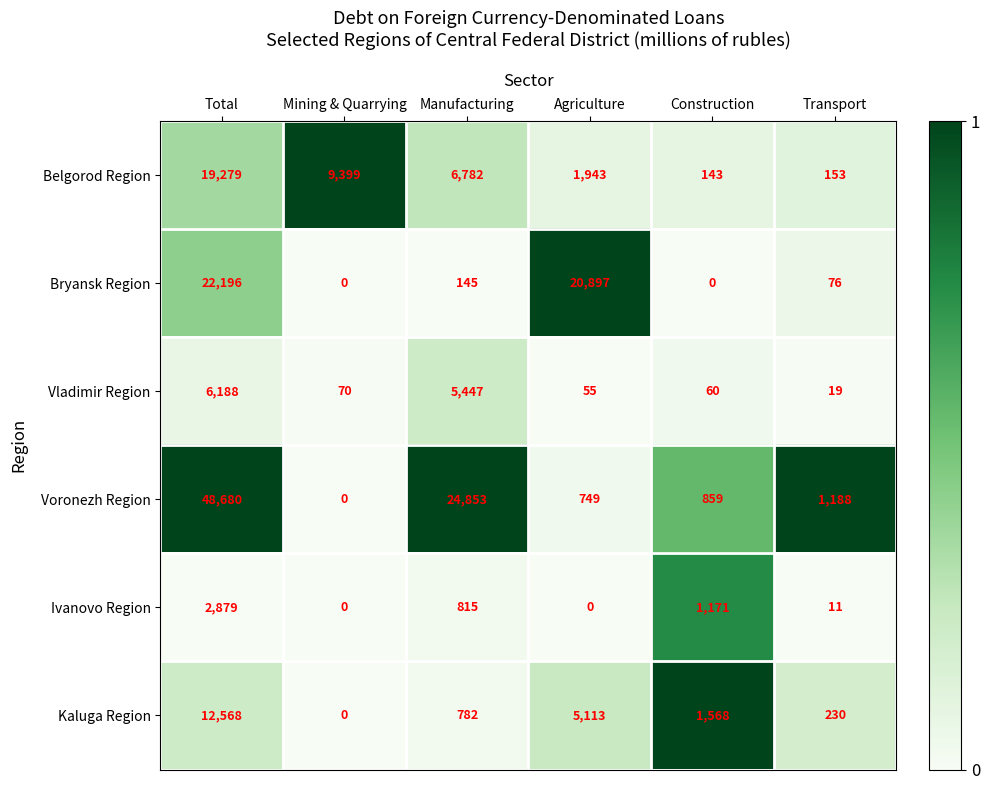

What is the total value across all series at Construction?

3801